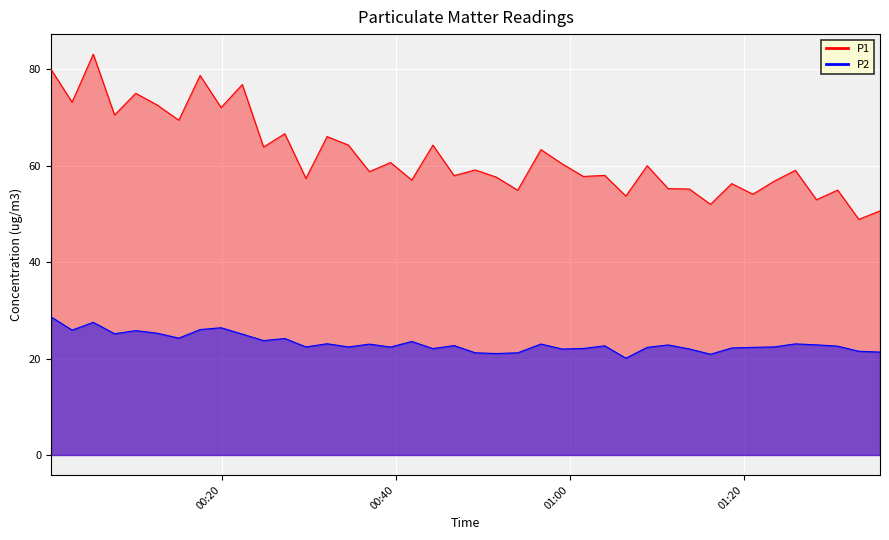

In P2, how many points are higher than both neighbors (excluding endpoints)?

12